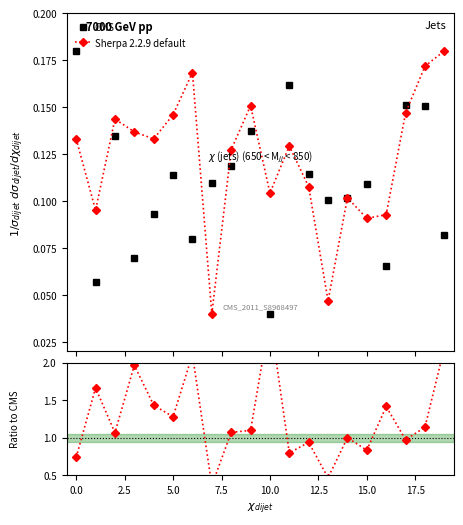

How many data points in Sherpa 2.2.9 default are less than 1?

7